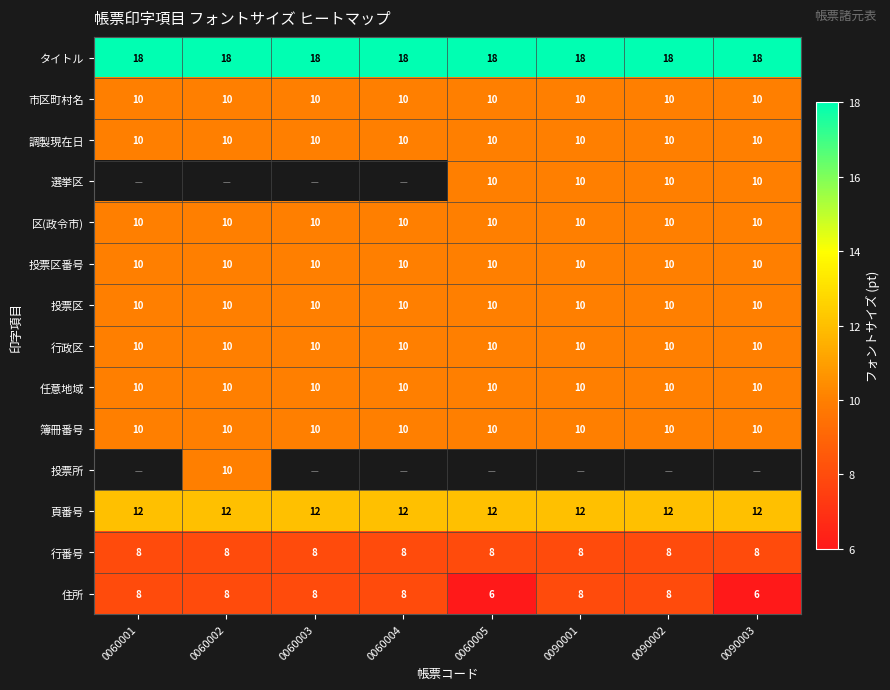

What is the minimum value for 行政区?

10